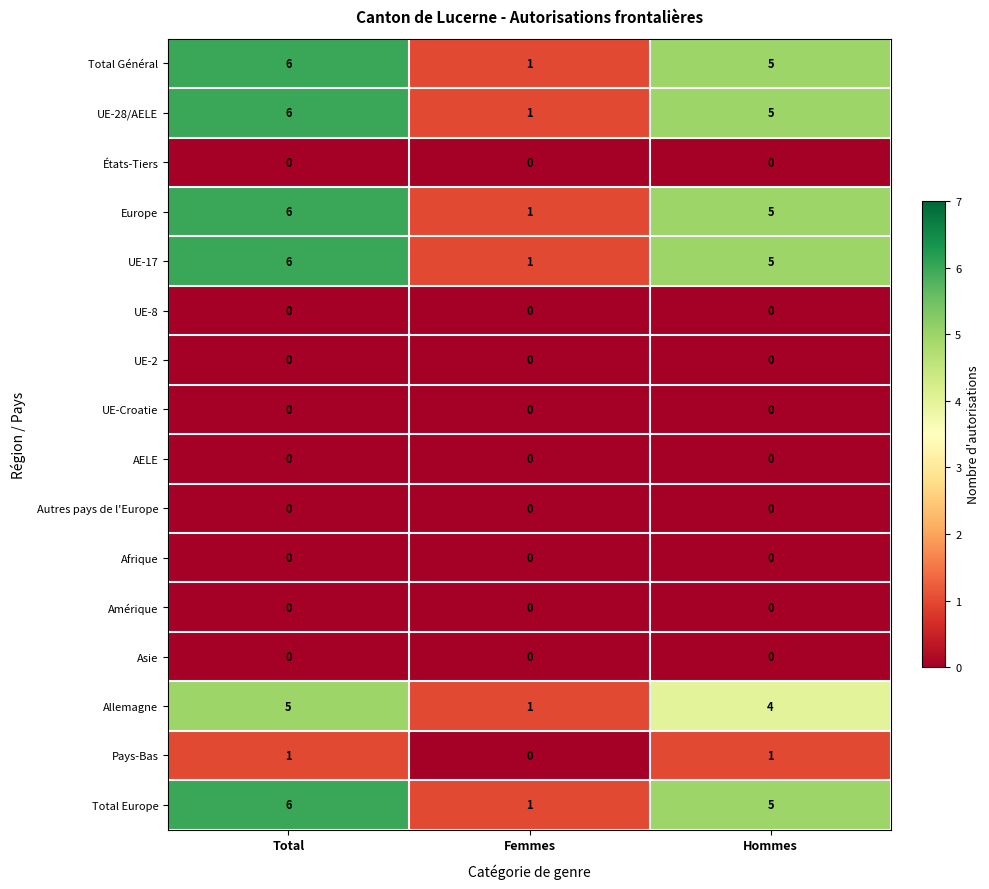

How many data points does each series have?

3